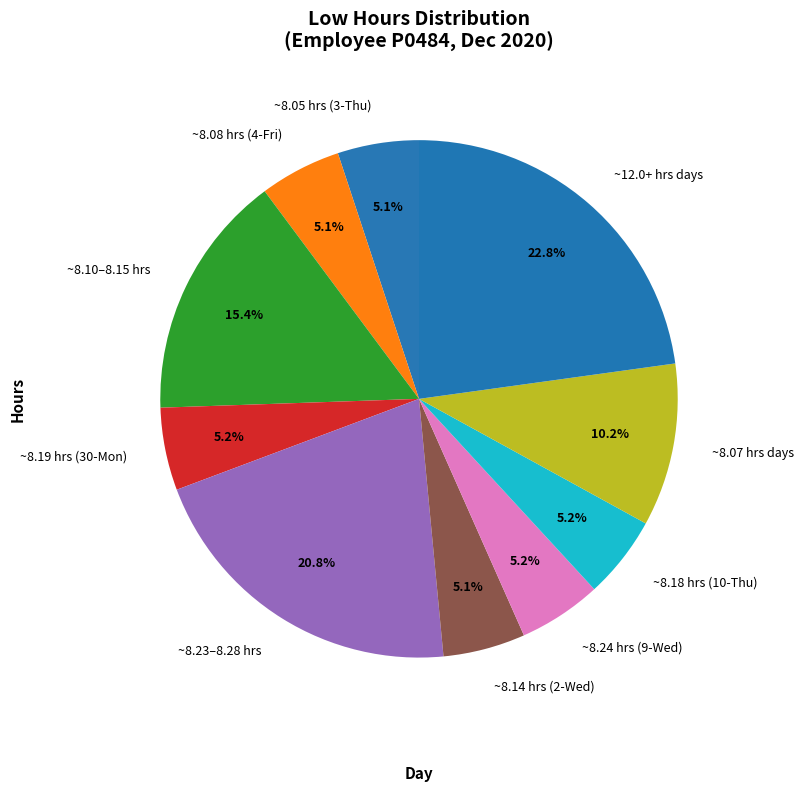

Is there any slice that represents more than half of the pie?

No